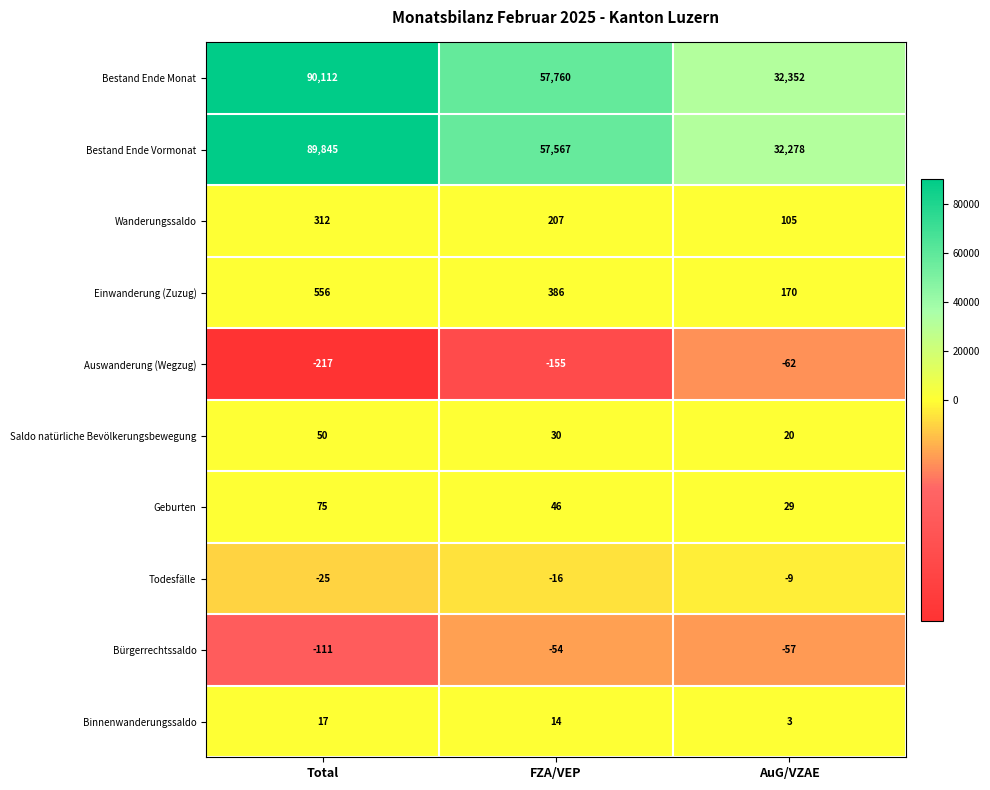

What is the smallest value displayed?

-217